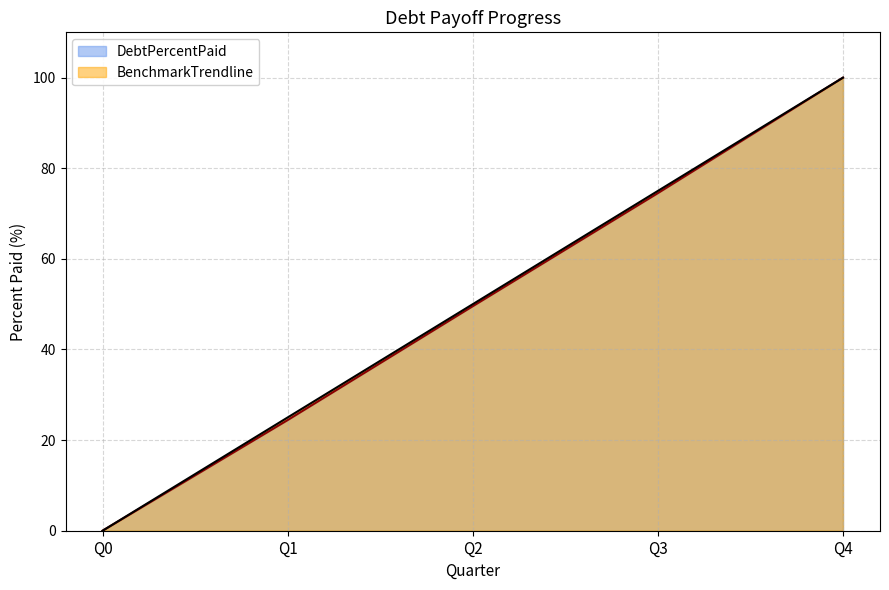

What is the difference between the second highest and minimum values in the DebtPercentPaid series?

74.5